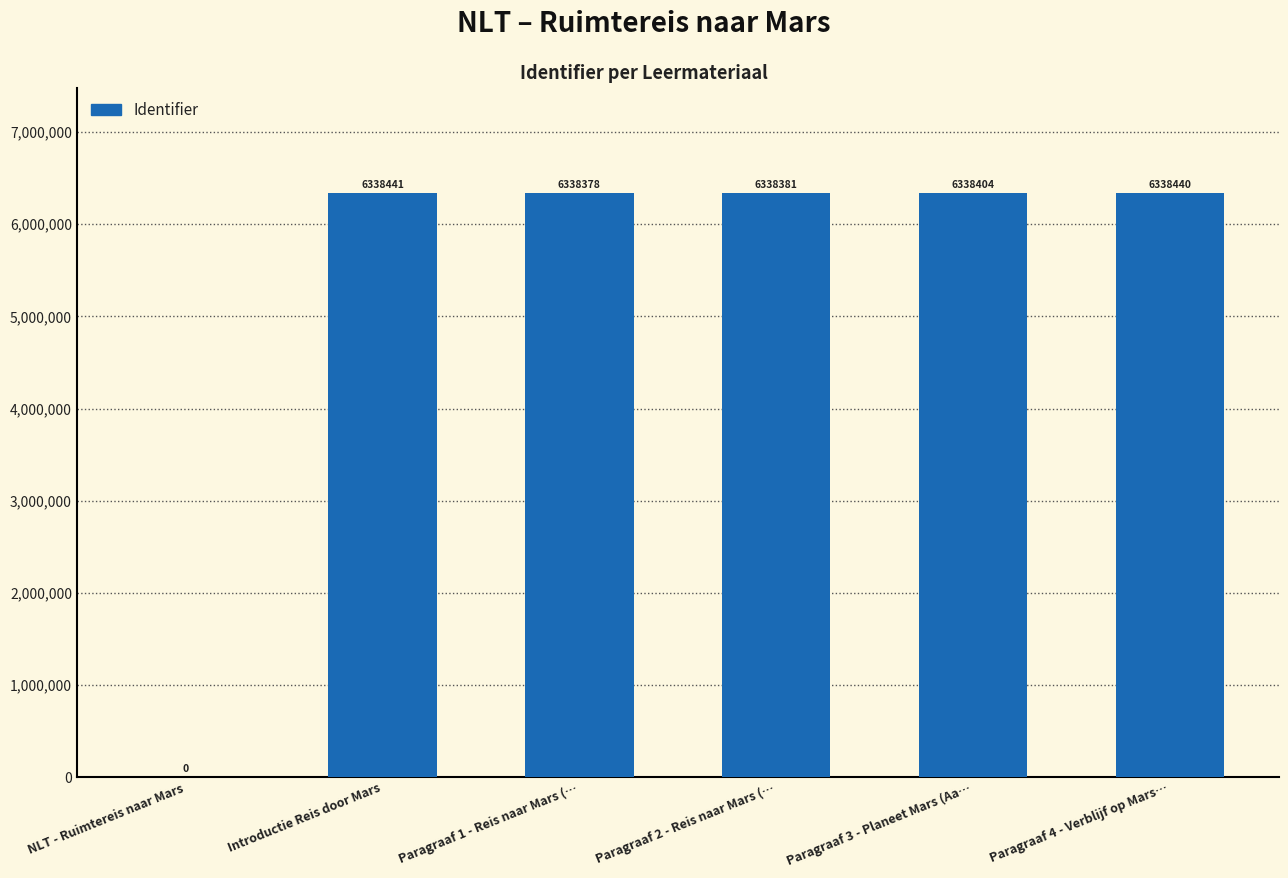

How many values are above zero?

5